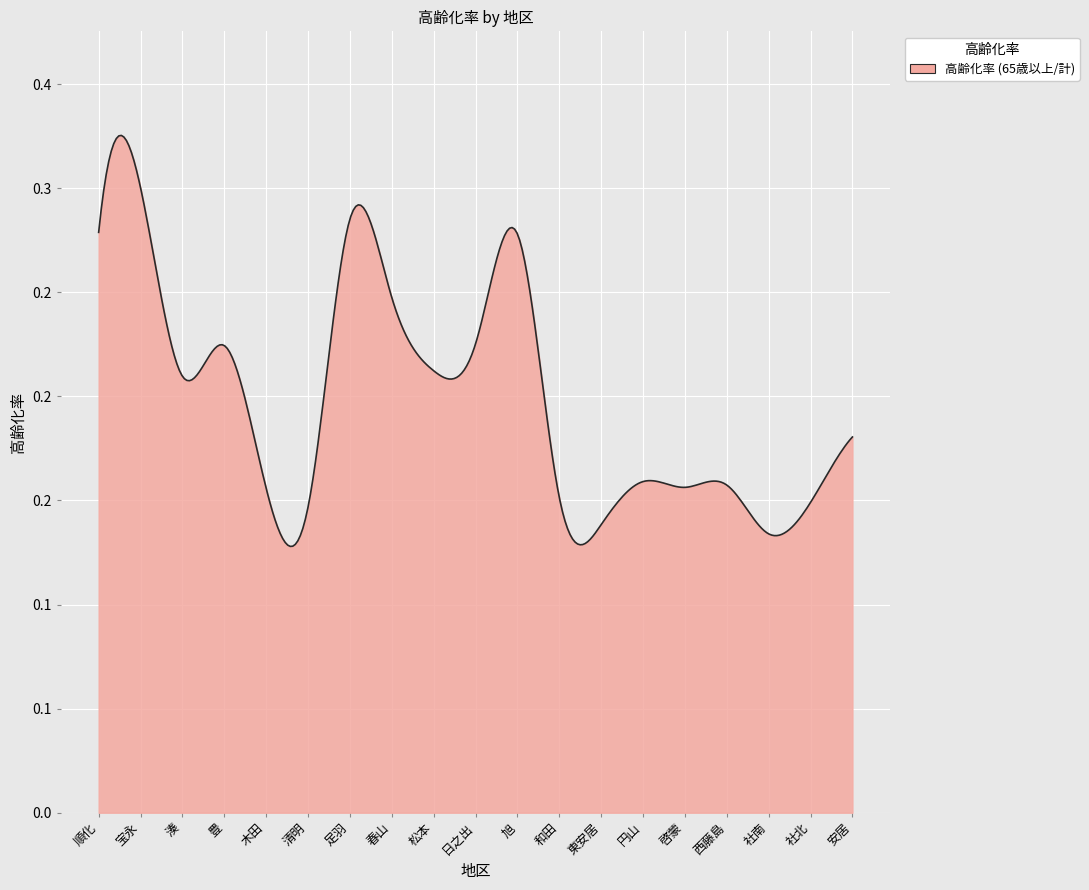

Reading left to right, what are all the values shown in this chart?

0.3	0.3	0.2	0.2	0.2	0.1	0.3	0.2	0.2	0.2	0.3	0.2	0.1	0.2	0.2	0.2	0.1	0.1	0.2